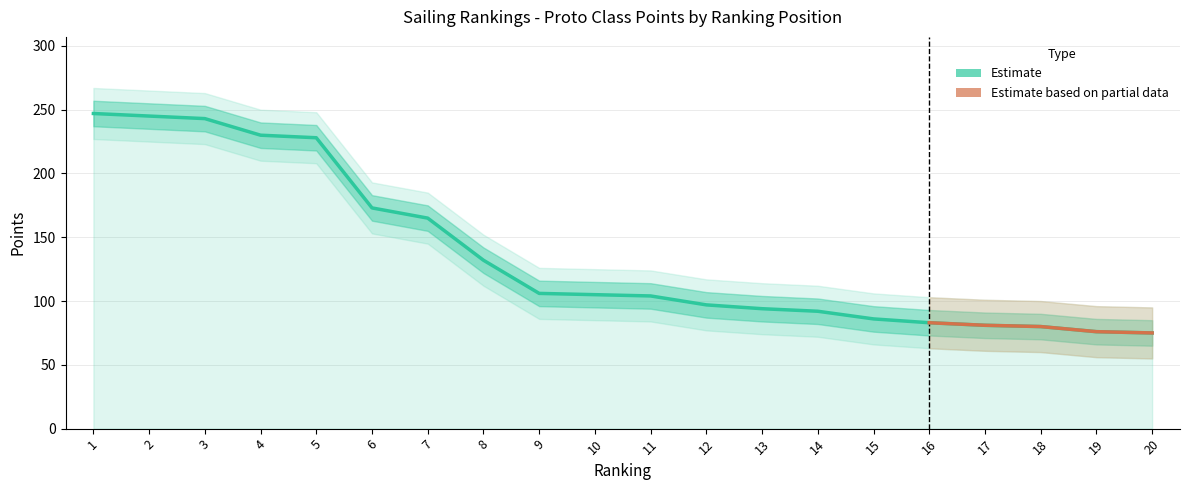

Rank the series by their maximum value, from highest to lowest.

Points_upper, Points, Points_lower